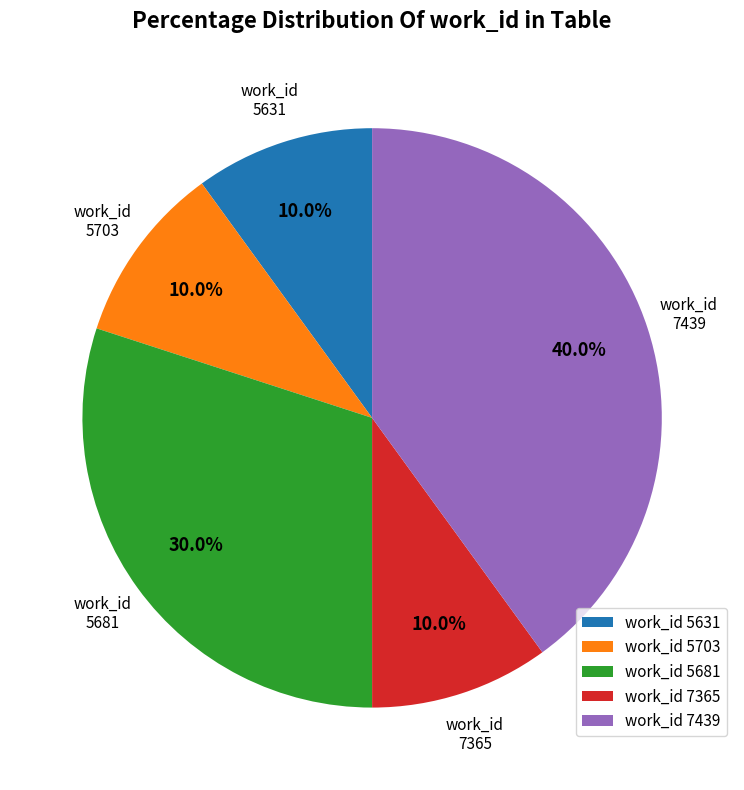

Which slice is the largest?

work_id 7439